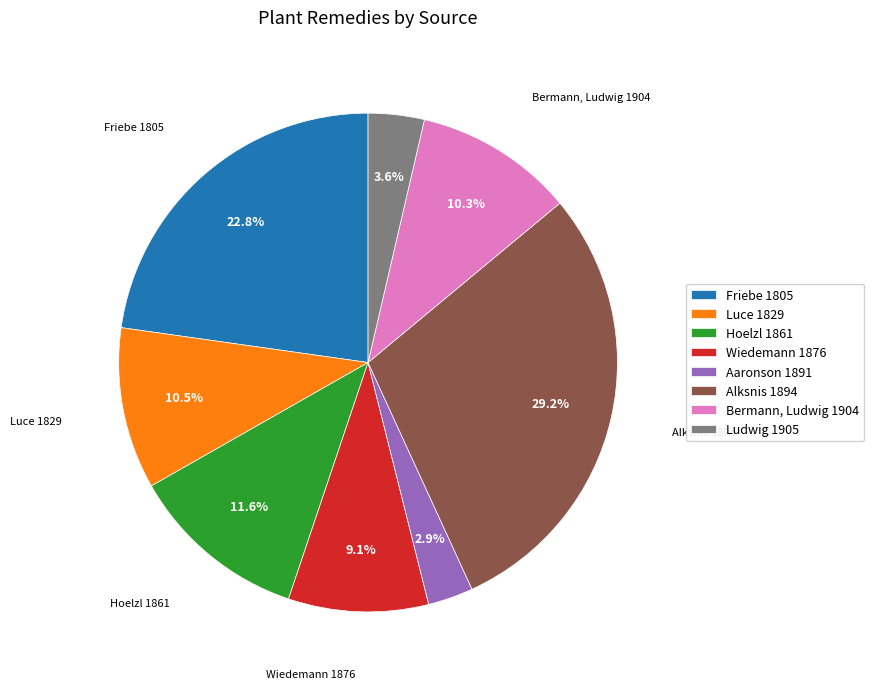

True or false: Alksnis 1894 accounts for 44% of the total.

False